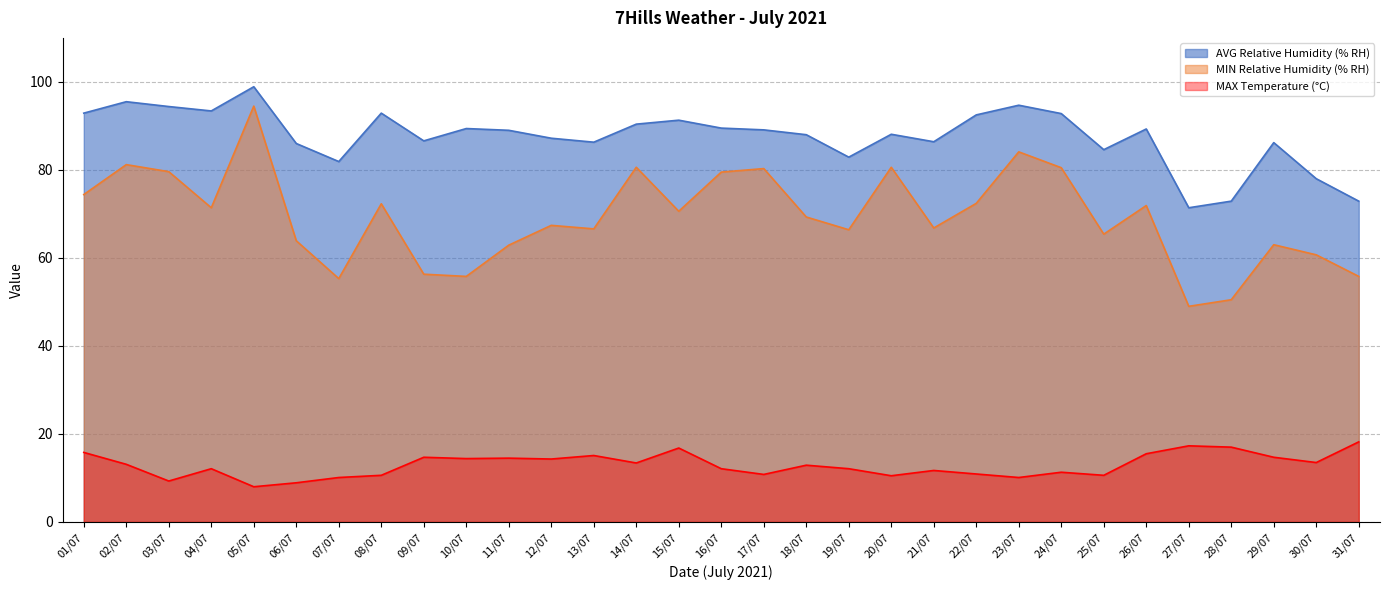

How many lines are shown in the chart?

3